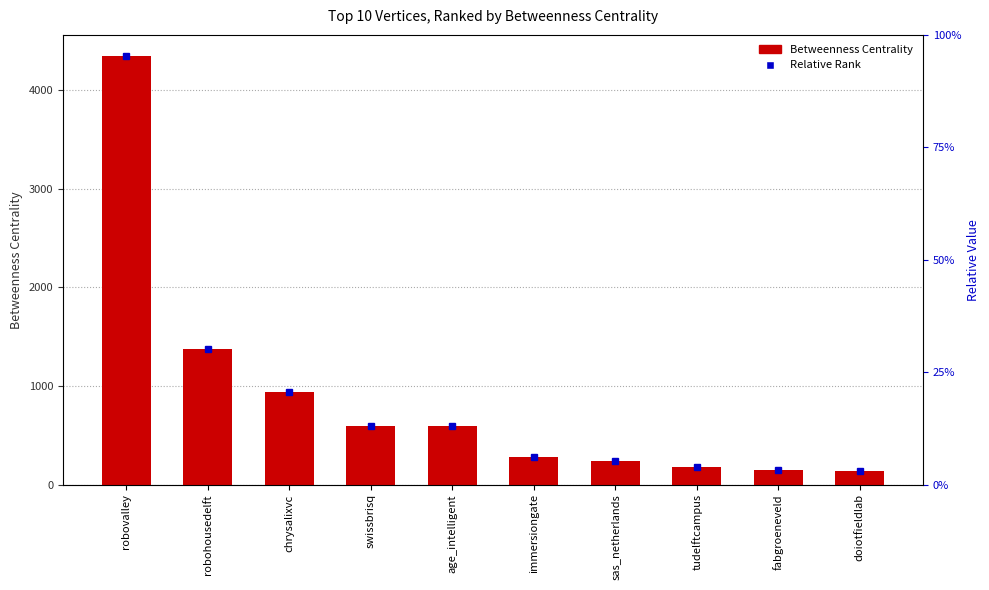

Which series has the largest total across all categories?

Relative Rank